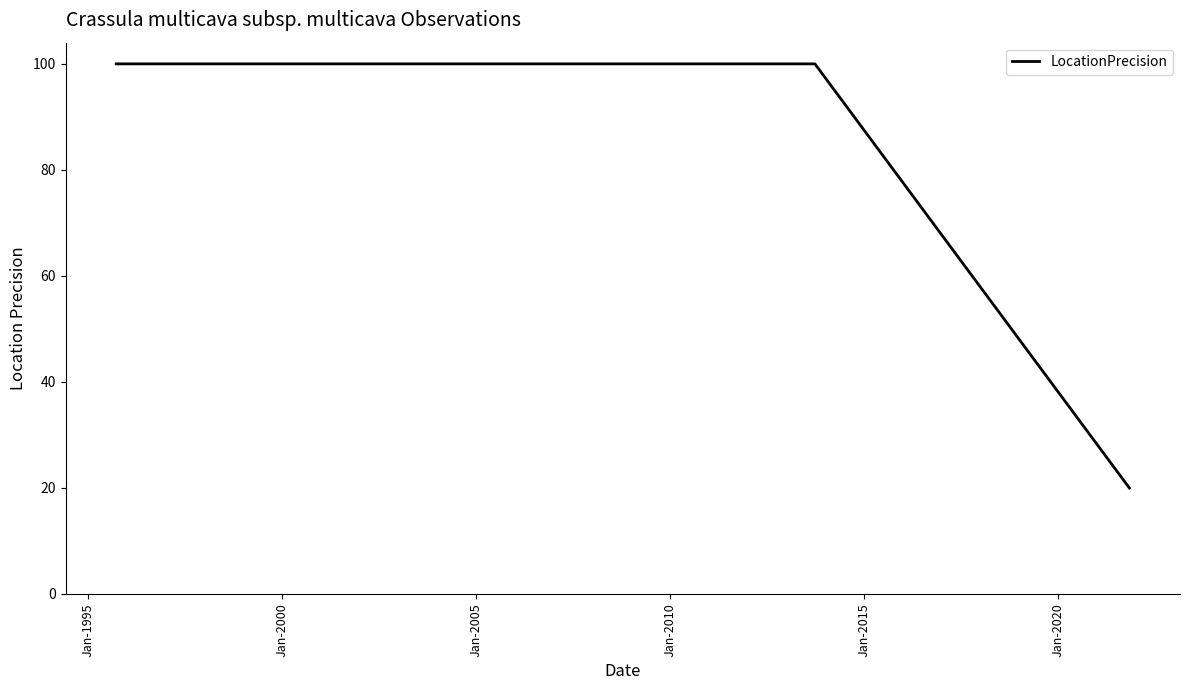

What is the difference between the second highest and minimum values?

80